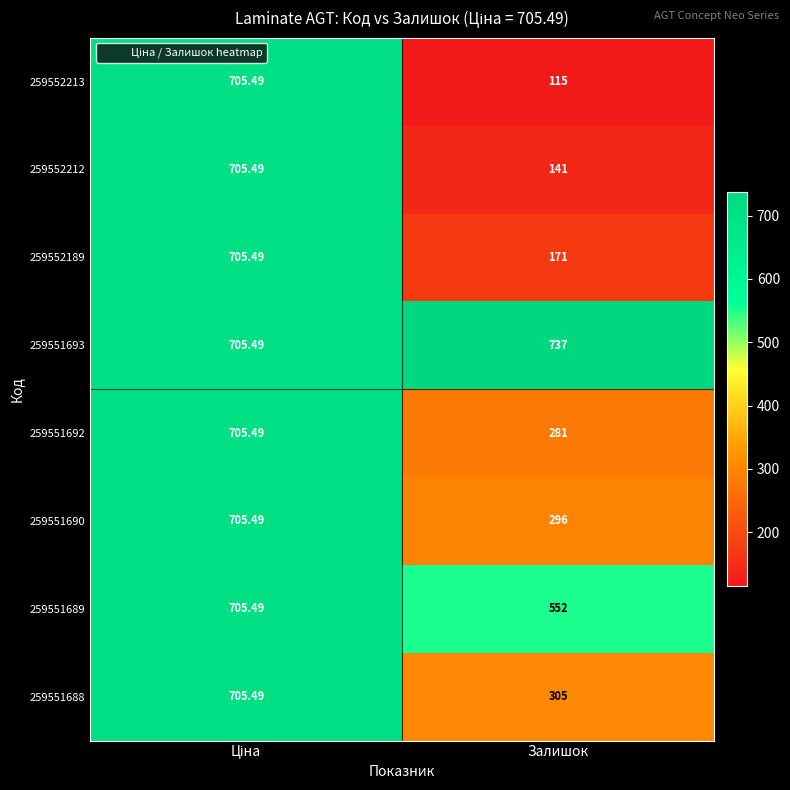

At which category does the chart reach its peak across all series?

Залишок